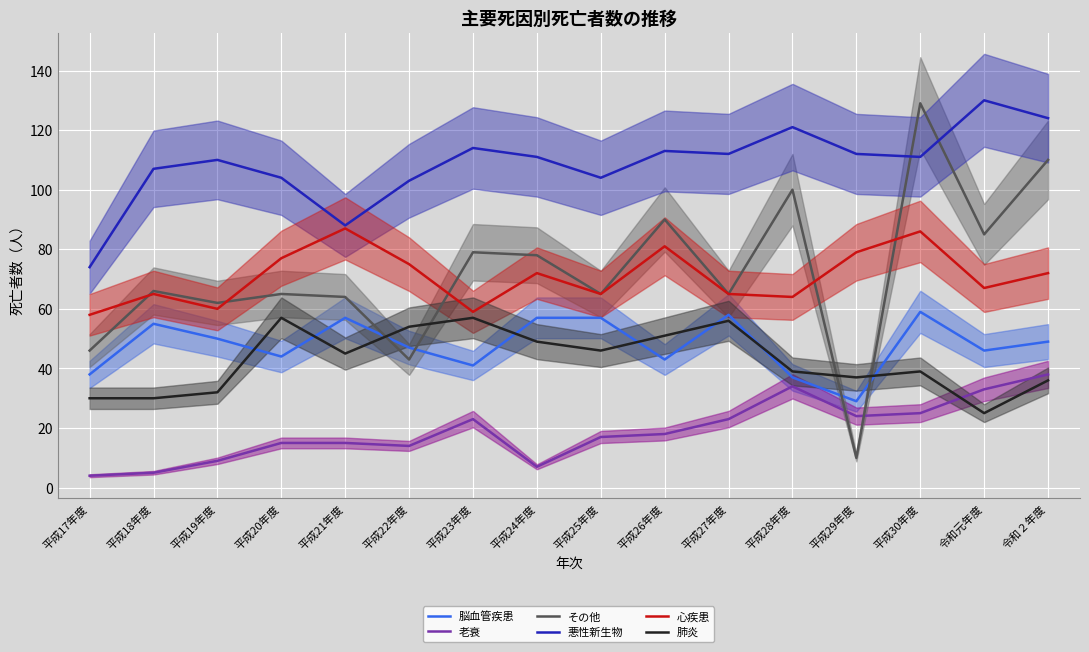

What is the sum of all 老衰 values?

304